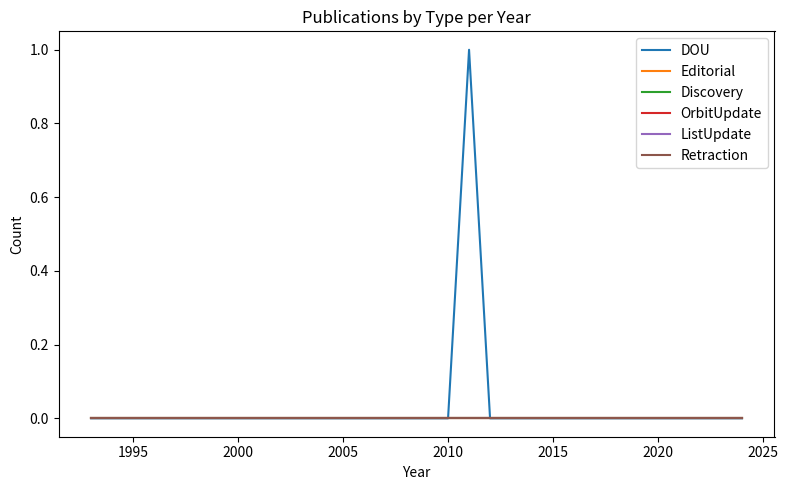

True or false: Retraction and OrbitUpdate intersect in this chart.

False